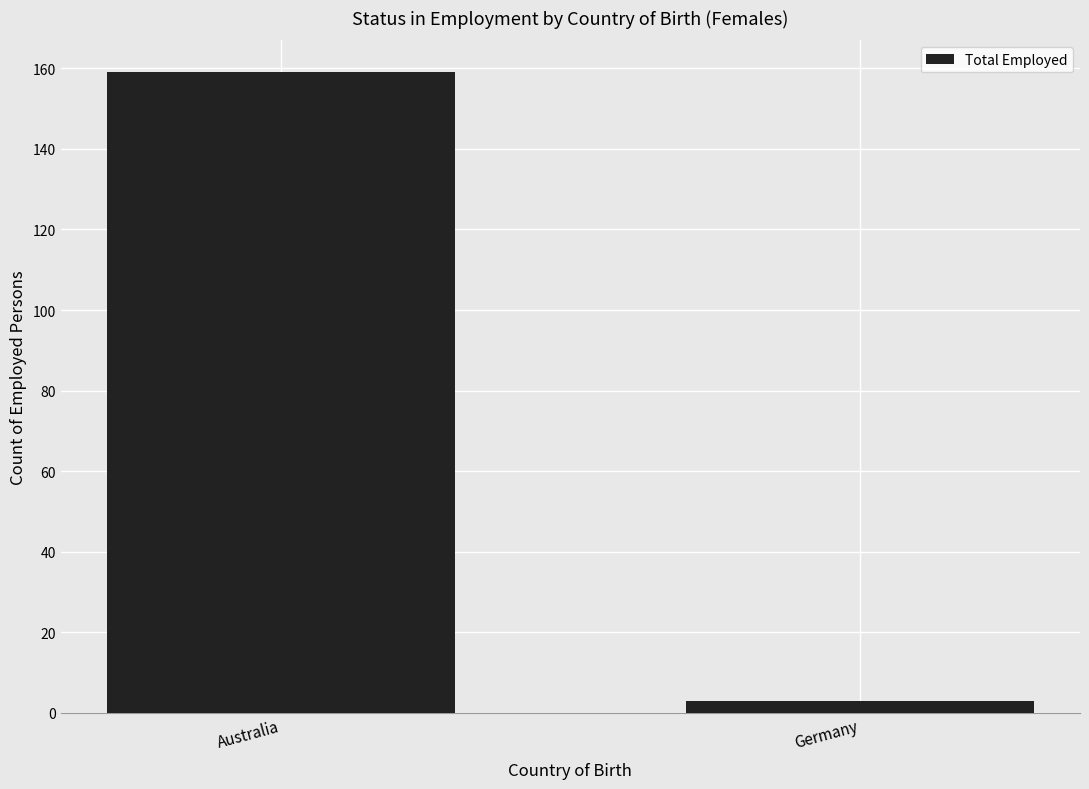

Reading left to right, list all the values displayed in this chart.

Australia=159	Germany=3